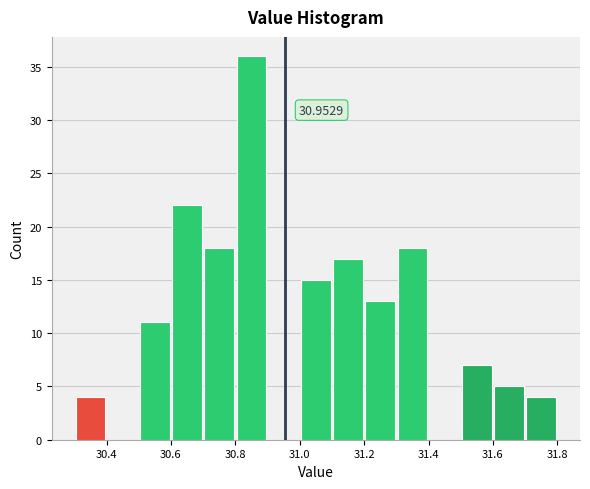

Over which range of the x-axis is the bar tallest?

30.8 to 30.9